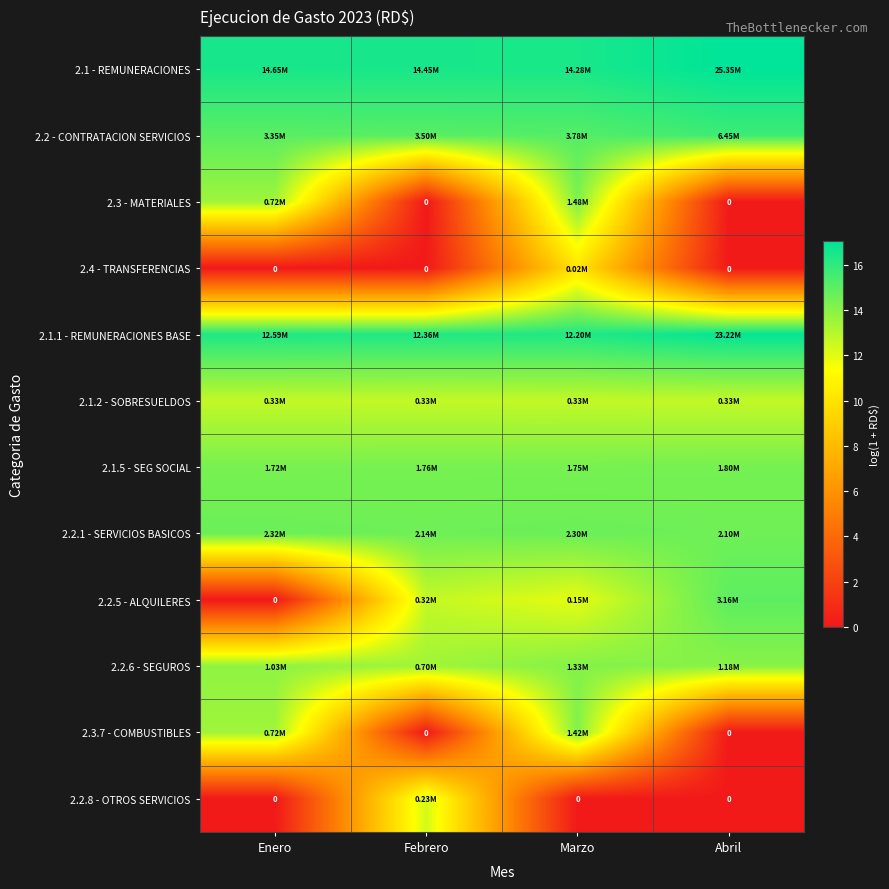

What is the difference between the maximum and minimum values in the 2.1 - REMUNERACIONES series?

0.6